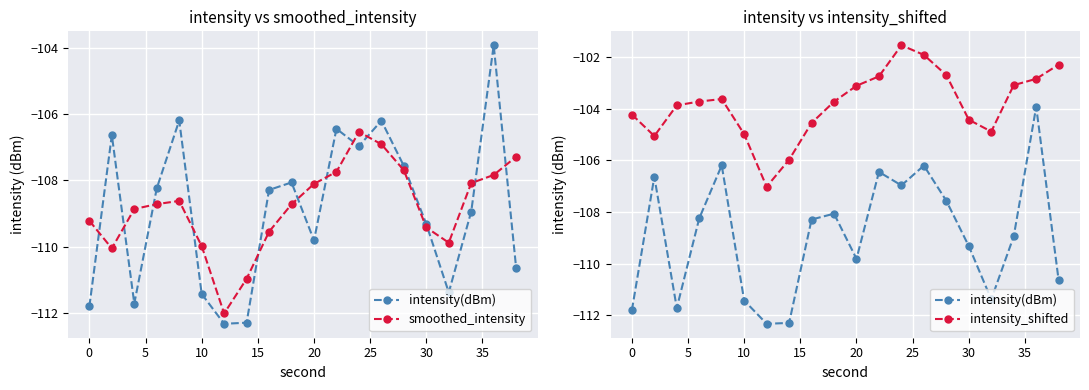

Rank the series by their maximum value, from highest to lowest.

intensity_shifted, intensity(dBm), smoothed_intensity